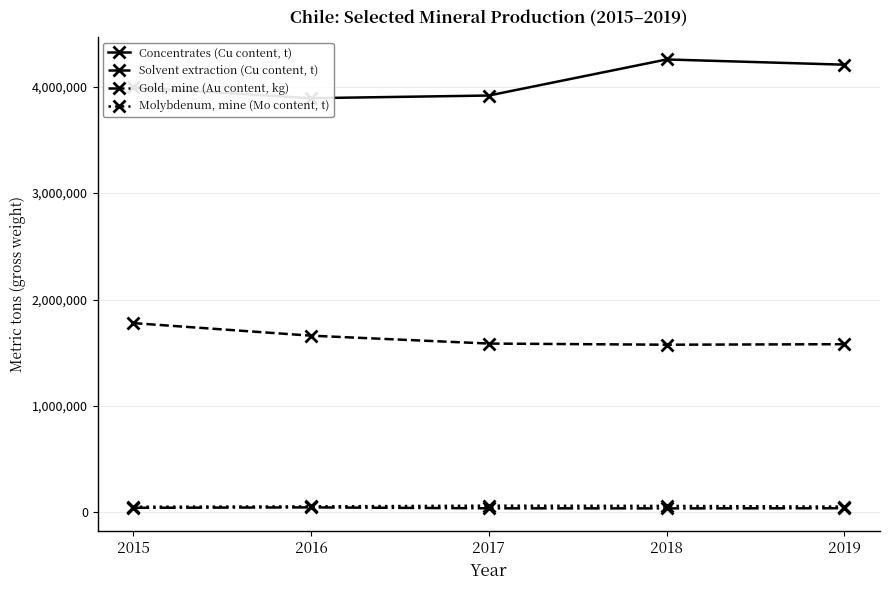

Which series has the largest total across all categories?

Concentrates (Cu content, t)